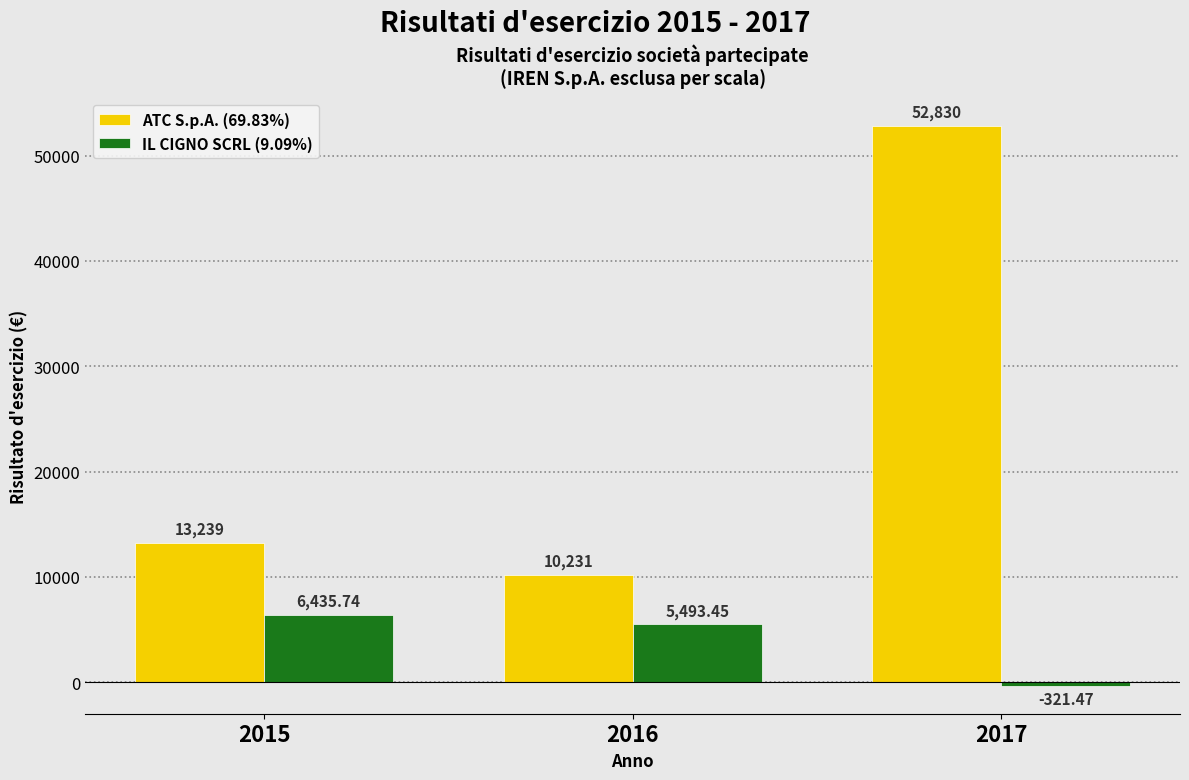

What is the sum of all ATC S.p.A. (69.83%) values?

76300.0